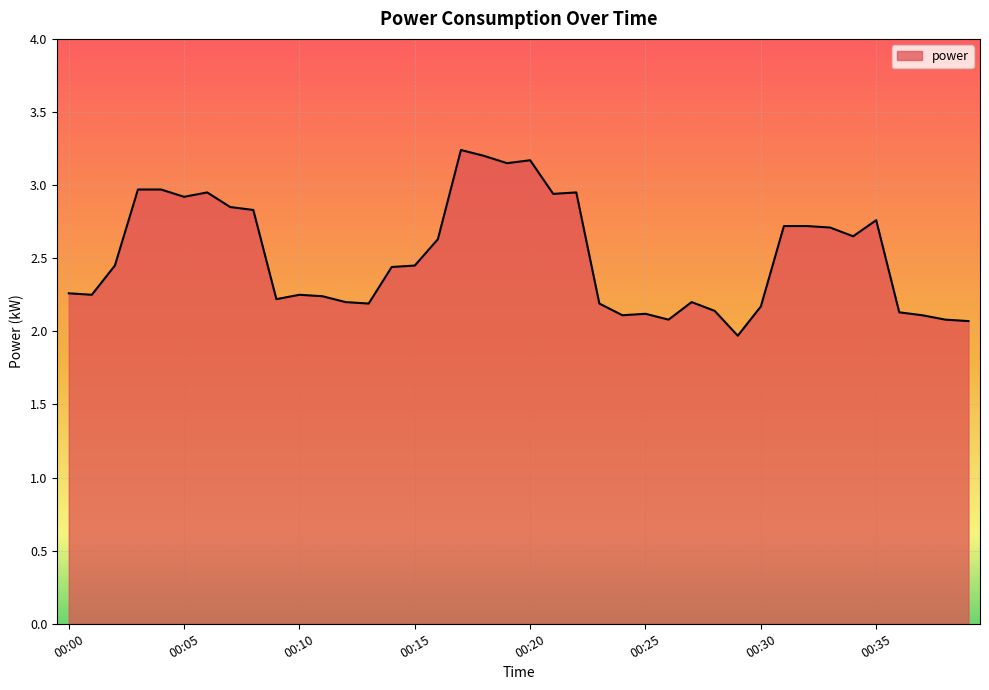

What is the smallest value displayed?

2.0